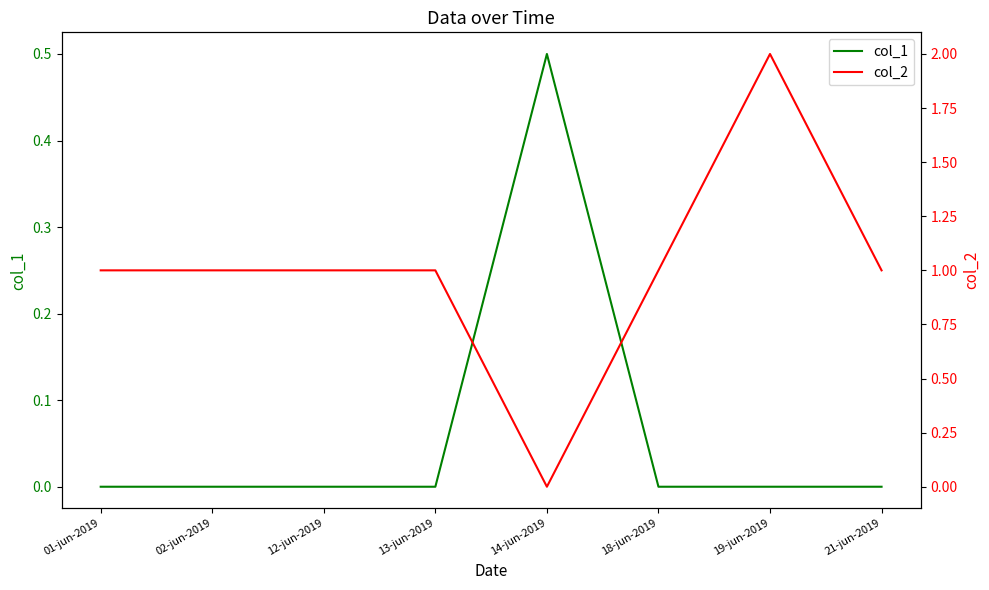

Between 18-jun-2019 and 13-jun-2019, which is larger?

18-jun-2019